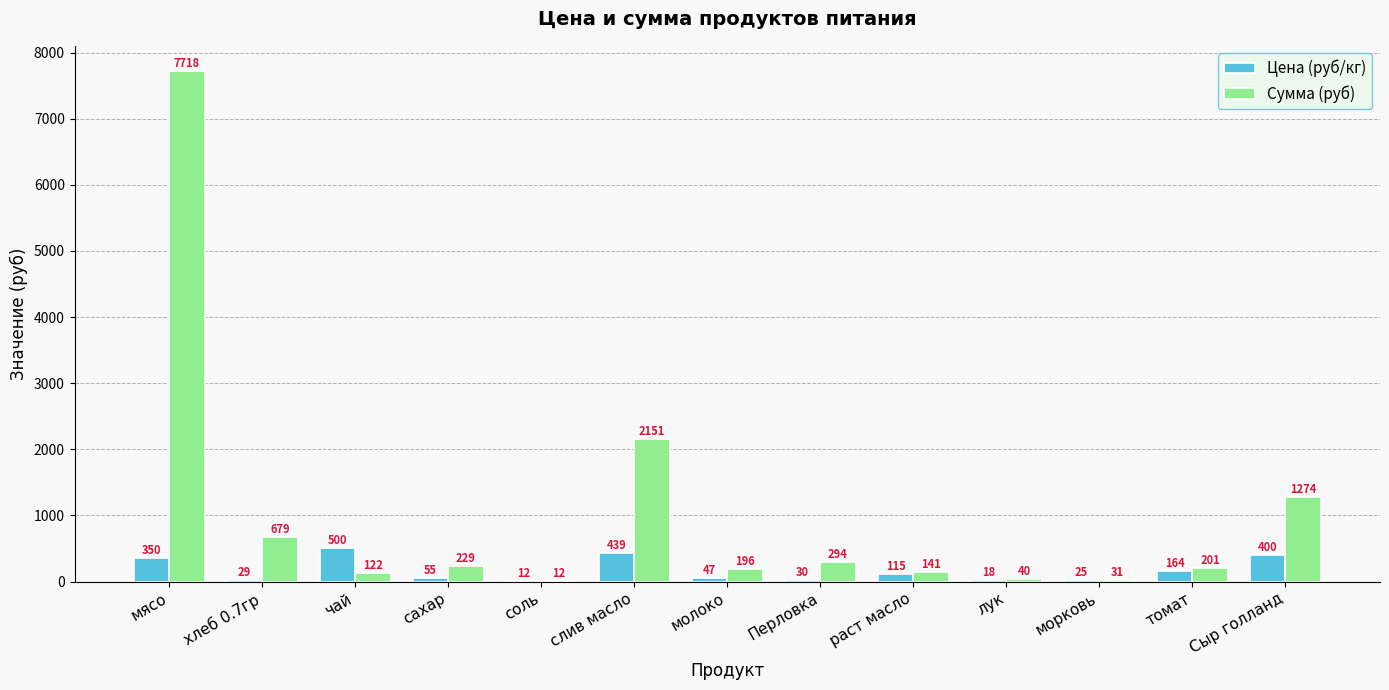

At which category is the sum across all series the highest?

мясо